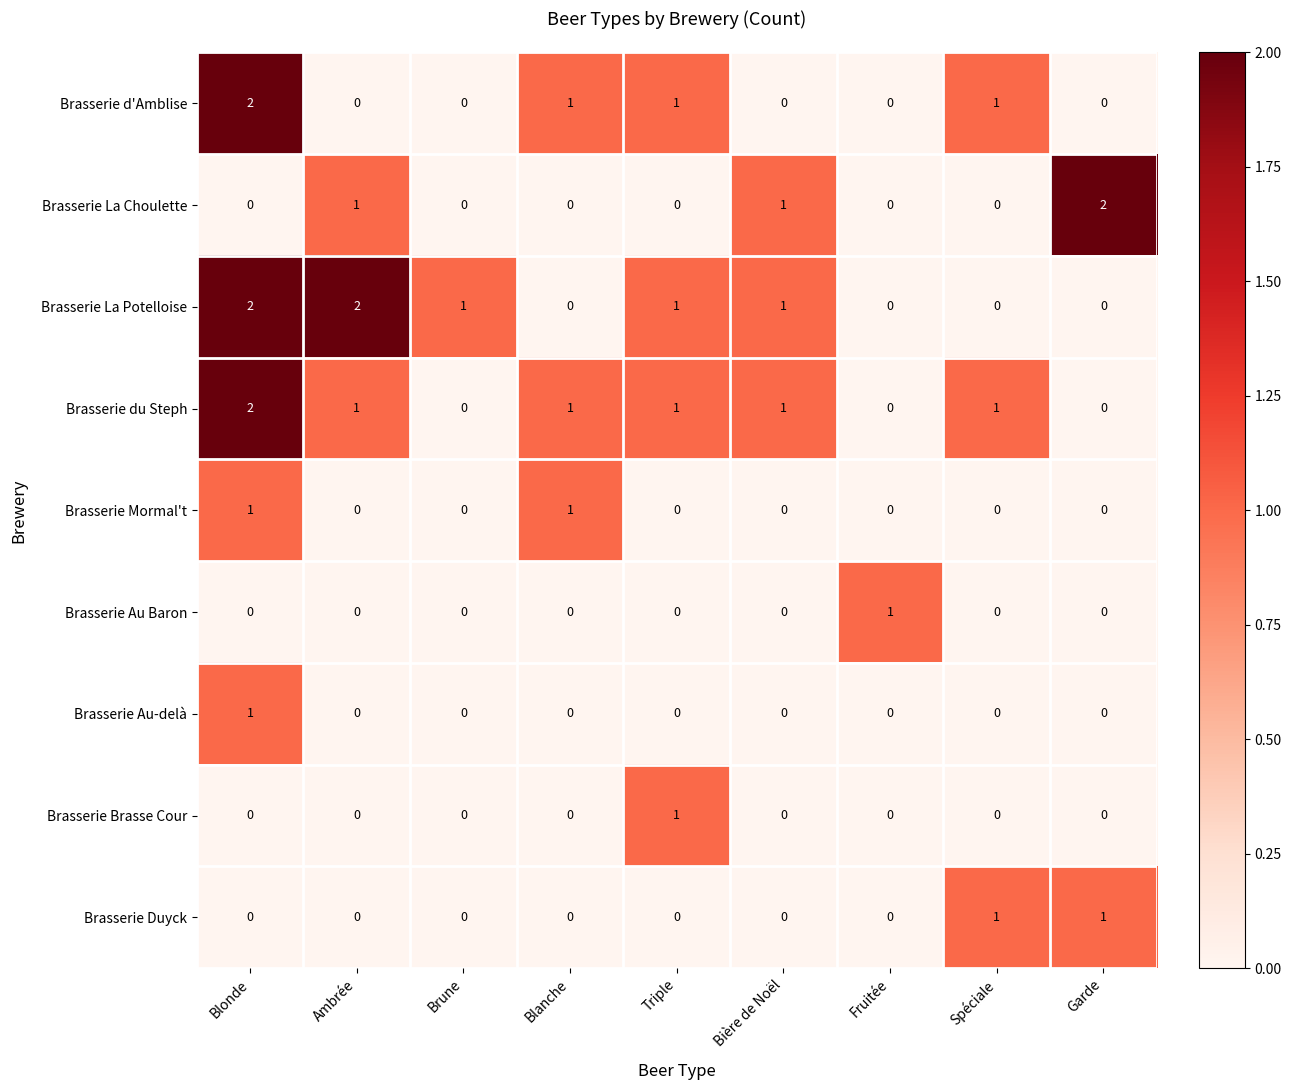

Count the Brasserie Brasse Cour values in the range 0 to 1.

9